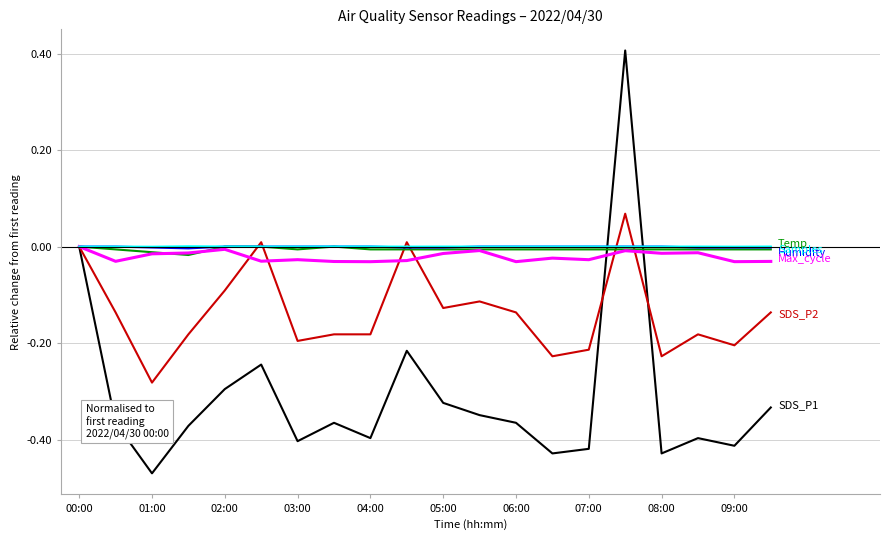

What is the greatest value displayed?

0.4